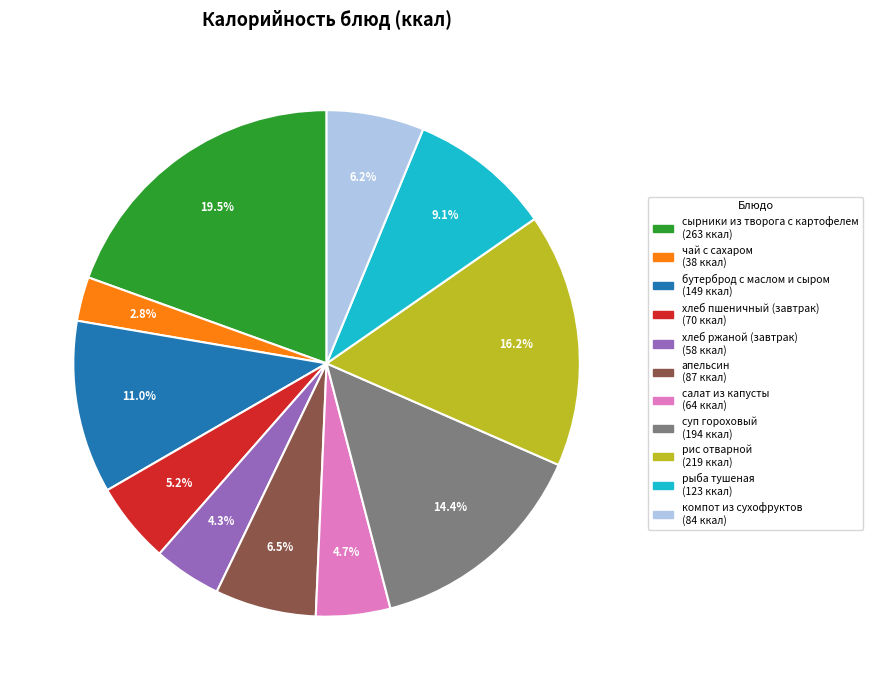

The хлеб пшеничный (завтрак) slice represents 19% of the pie. True or false?

False